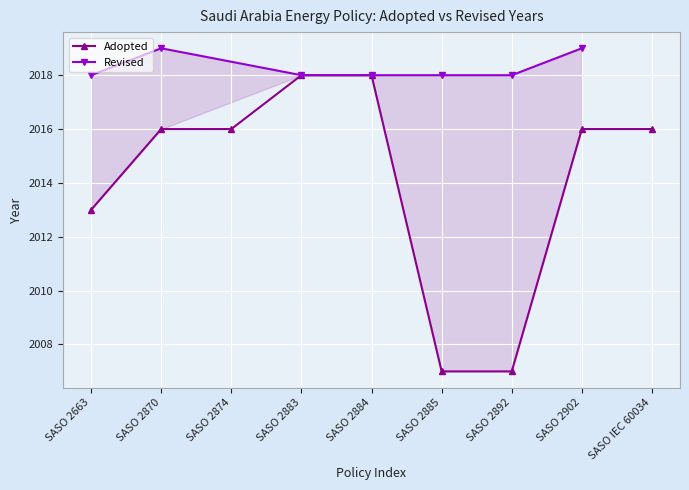

Which category has the highest value across all series?

SASO 2883